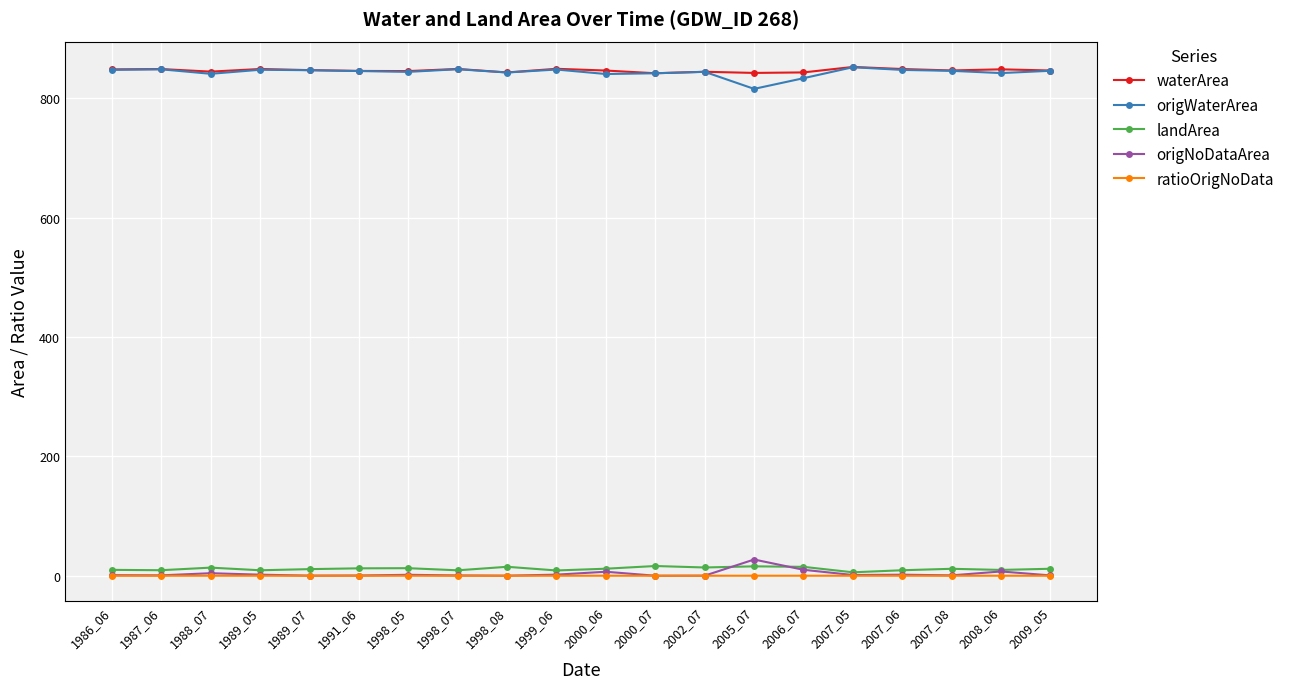

In origWaterArea, how many points are higher than both neighbors (excluding endpoints)?

6